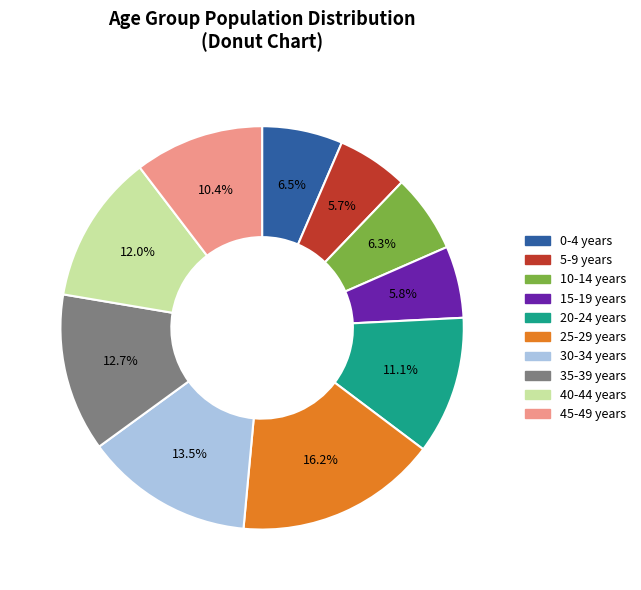

Is there a majority slice in this chart?

No